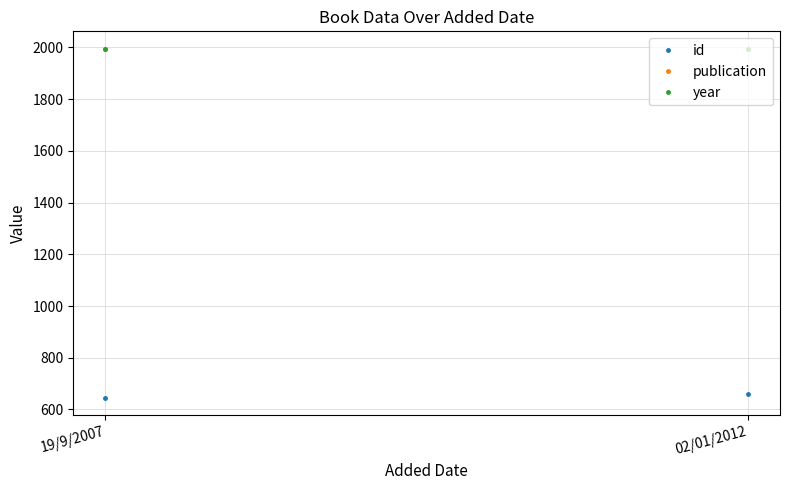

At which label does id reach its minimum?

19/9/2007